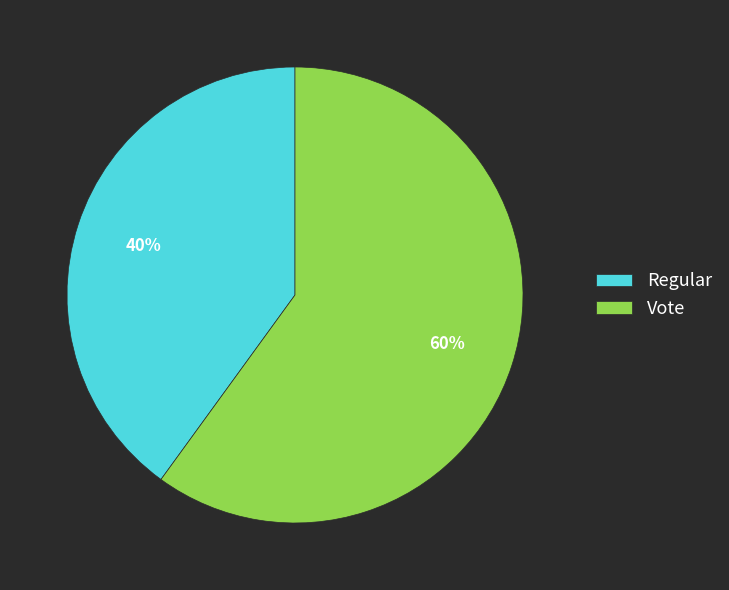

To the nearest percent, what is the average slice percentage?

50%